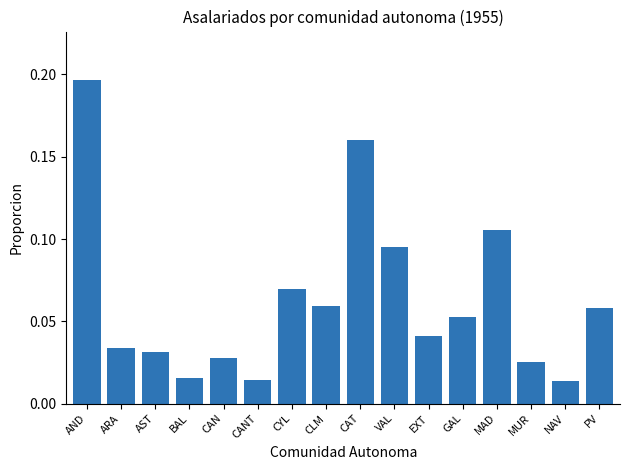

Is it true that the value at PV is 0.0?

False